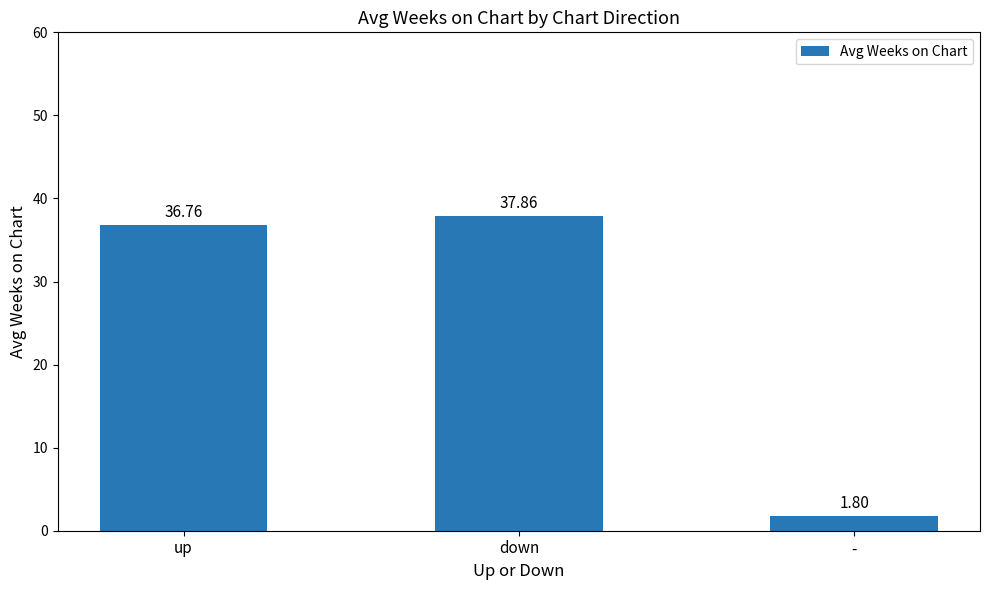

What is the sum of all values?

76.4